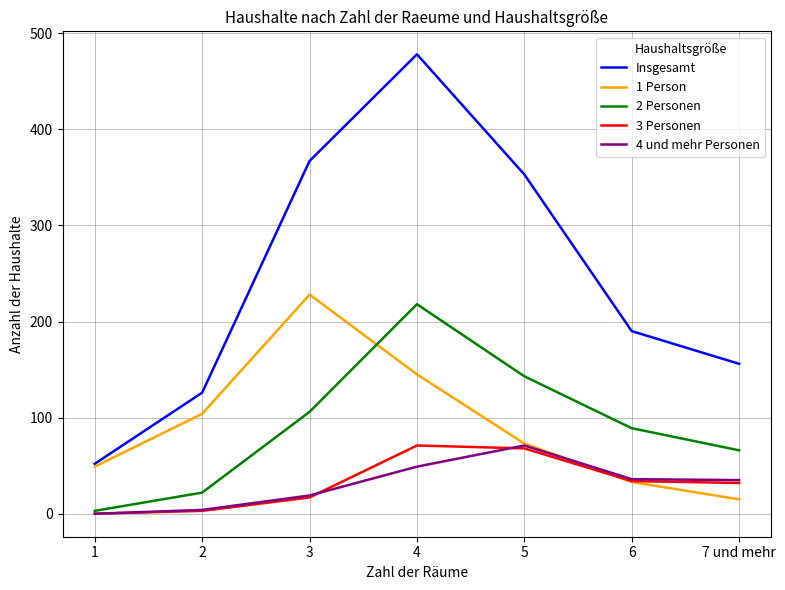

True or false: Insgesamt and 4 und mehr Personen cross at least once.

False